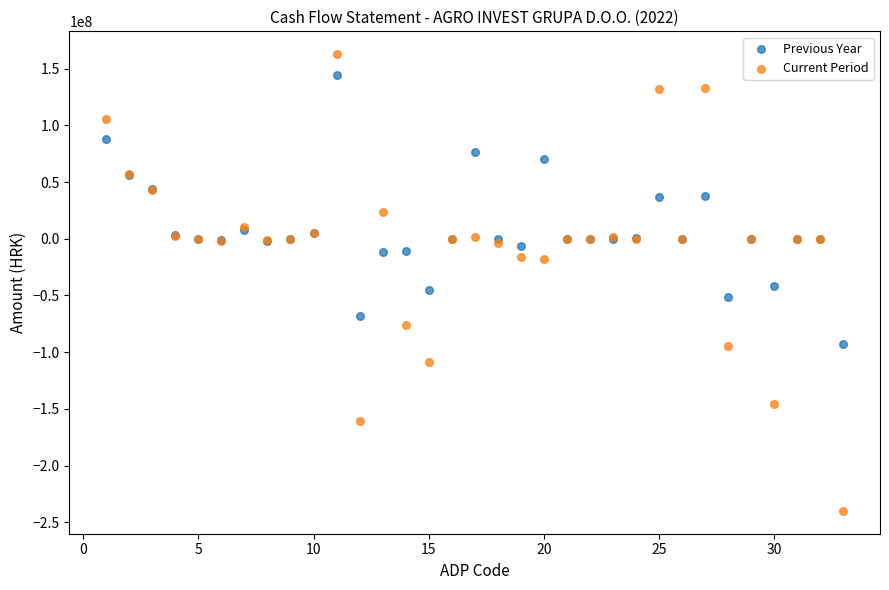

Which series contains the highest Y value?

Current Period